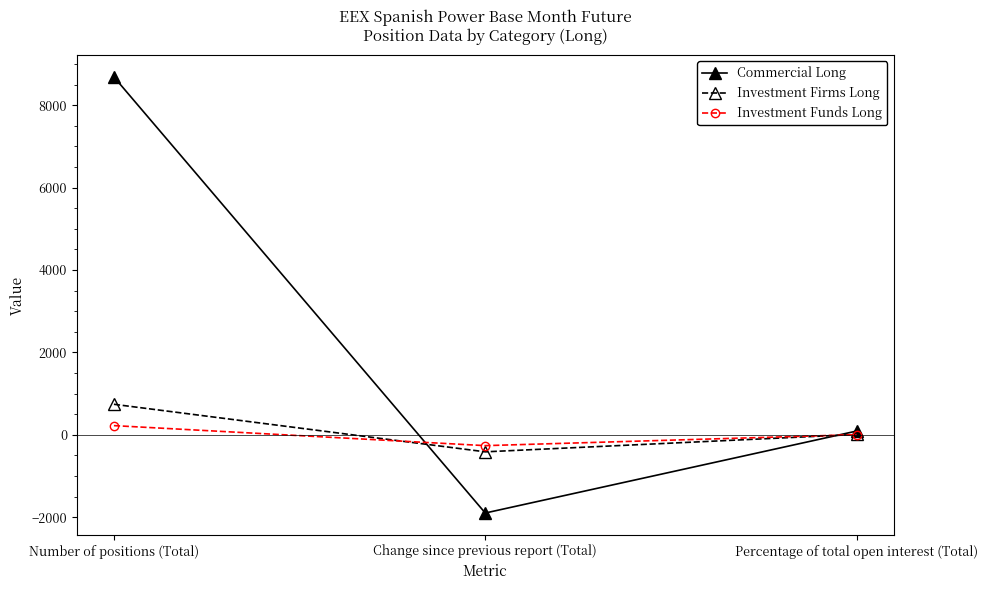

Rank the series by their maximum value, from lowest to highest.

Investment Funds Long, Investment Firms Long, Commercial Long